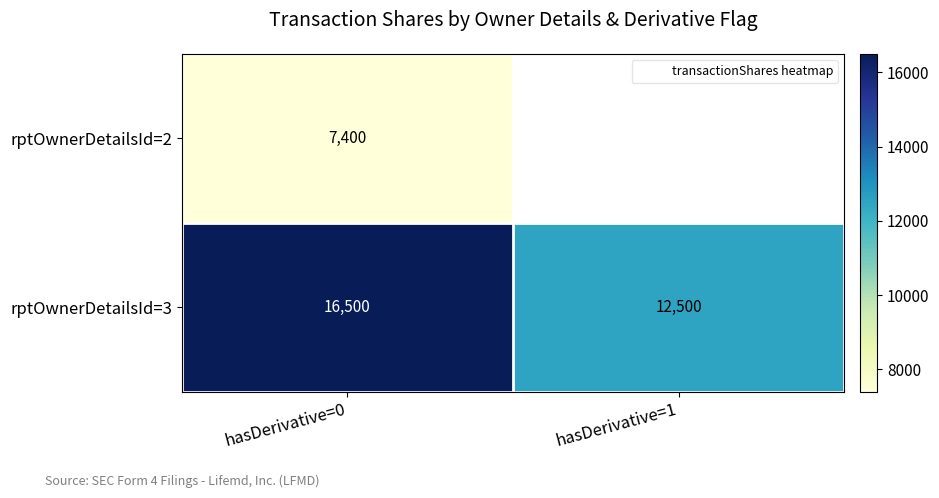

At which category does the chart reach its minimum across all series?

hasDerivative=0